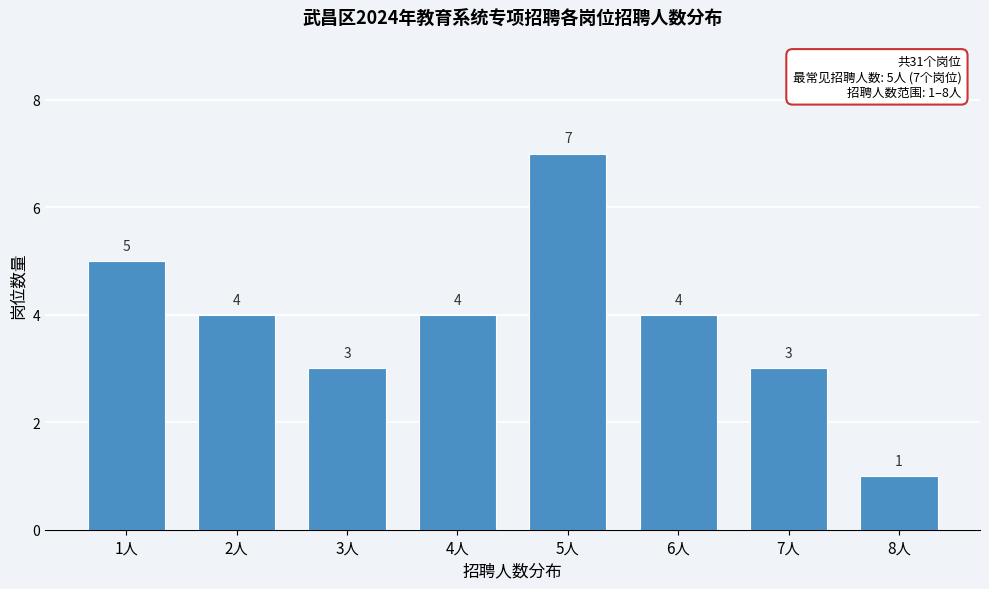

Reading right to left, list all the values displayed in this chart.

1	3	4	7	4	3	4	5